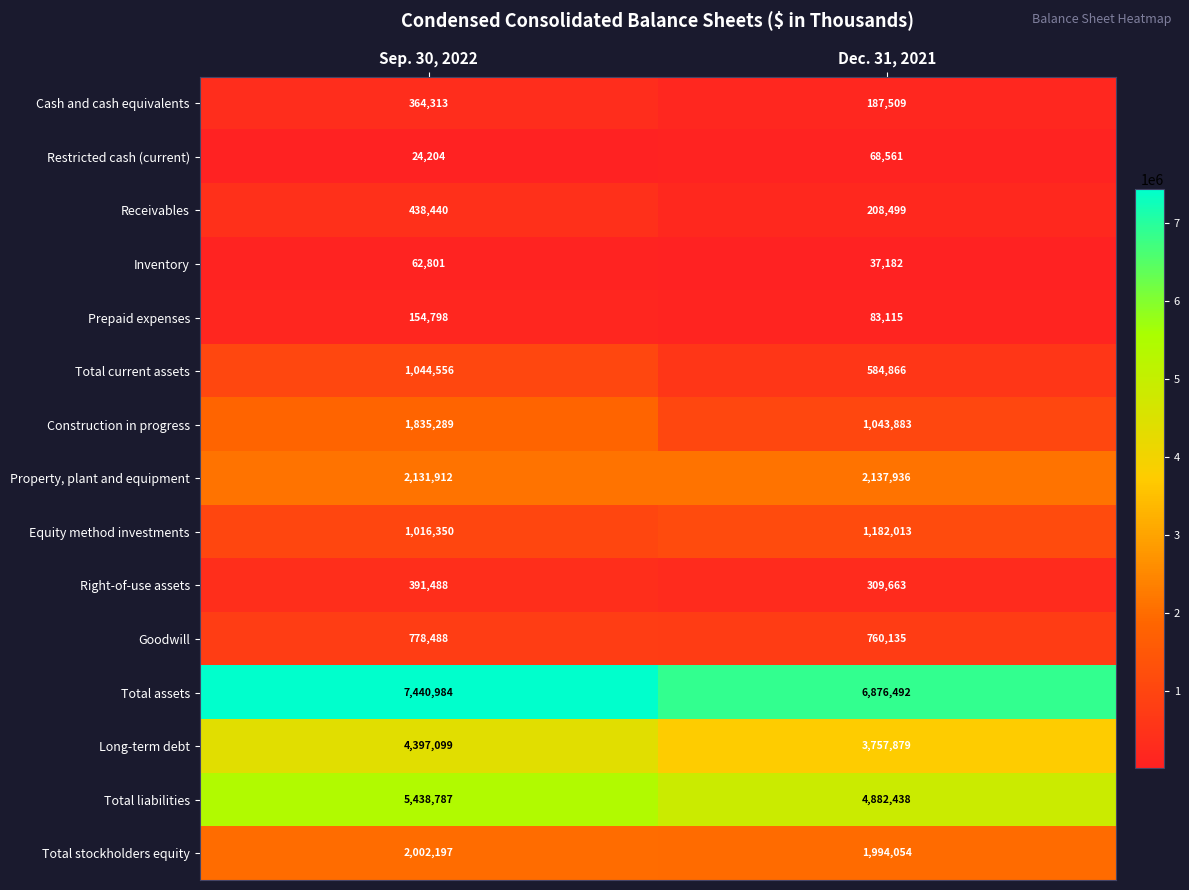

Which series has the largest total across all categories?

Total assets